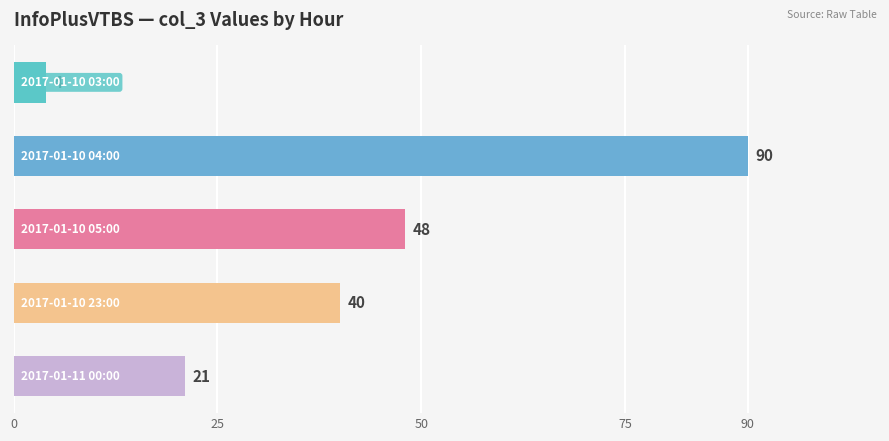

Reading top to bottom, transcribe all the data shown in this chart.

4	90	48	40	21